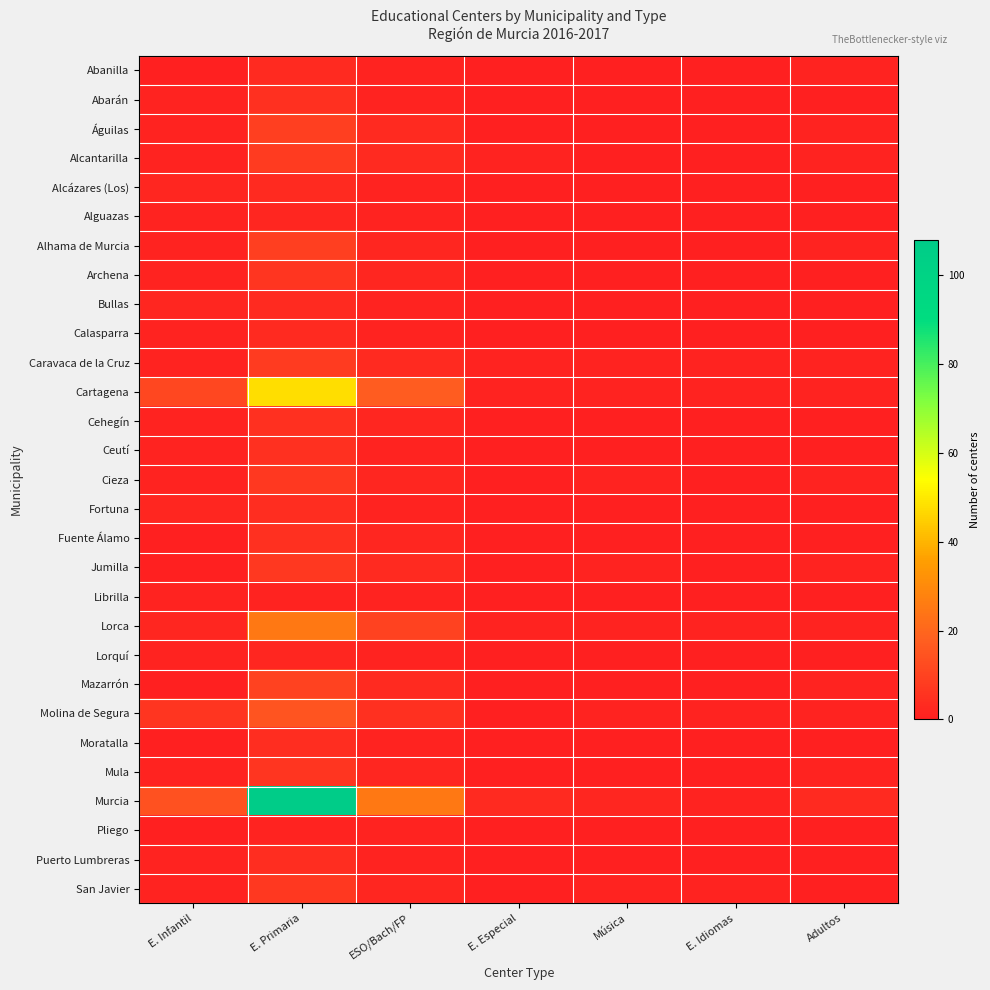

Rank the series at E. Idiomas from lowest to highest value.

Abanilla, Abarán, Águilas, Alcantarilla, Alcázares (Los), Alguazas, Alhama de Murcia, Archena, Bullas, Calasparra, Cehegín, Ceutí, Cieza, Fortuna, Fuente Álamo, Jumilla, Librilla, Lorquí, Mazarrón, Moratalla, Mula, Pliego, Puerto Lumbreras, Caravaca de la Cruz, Cartagena, Lorca, Molina de Segura, Murcia, San Javier